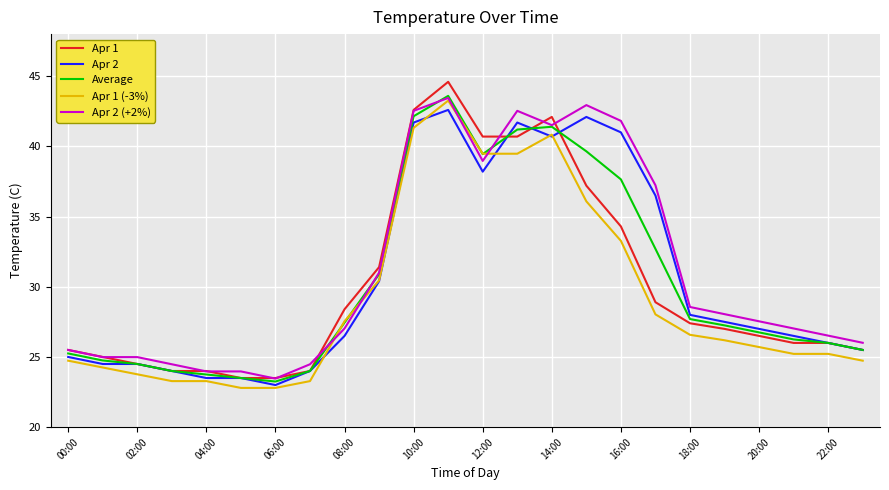

What is the minimum value for Apr 2?

23.0